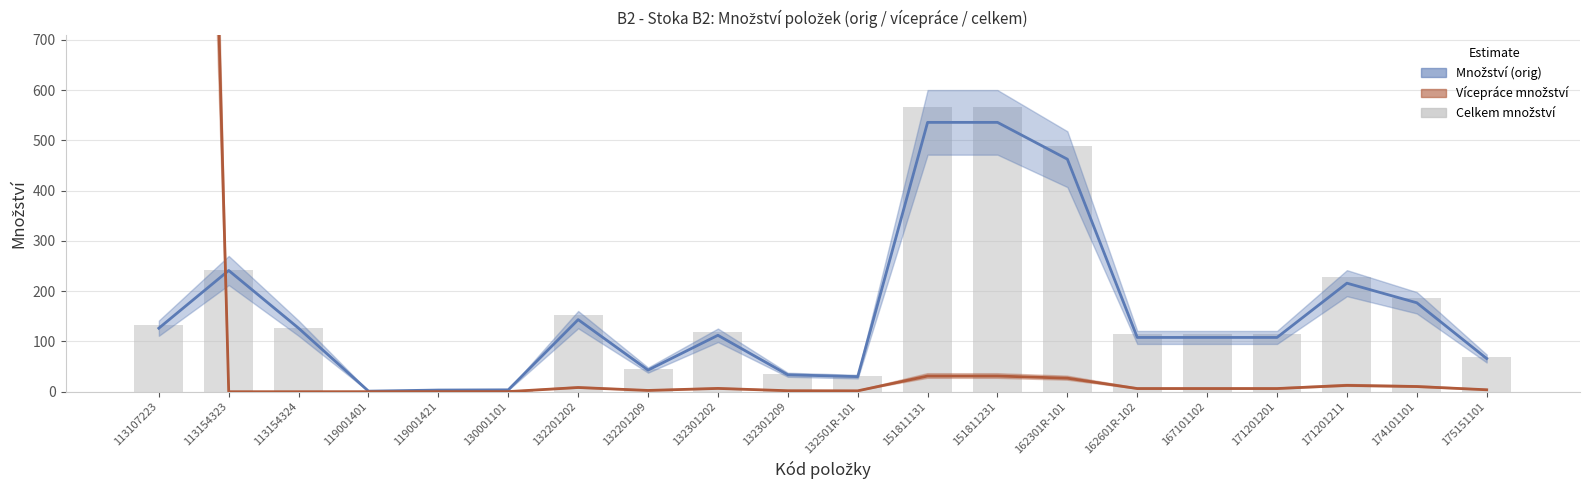

Count the number of data series in this chart.

3